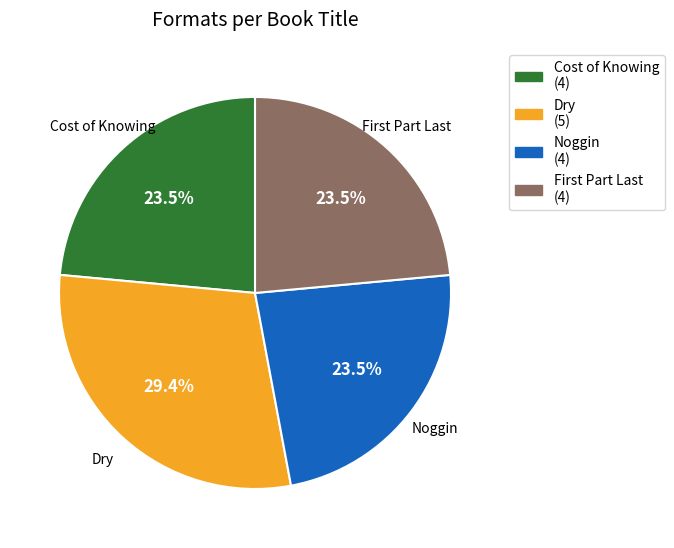

How many slices are in this pie chart?

4